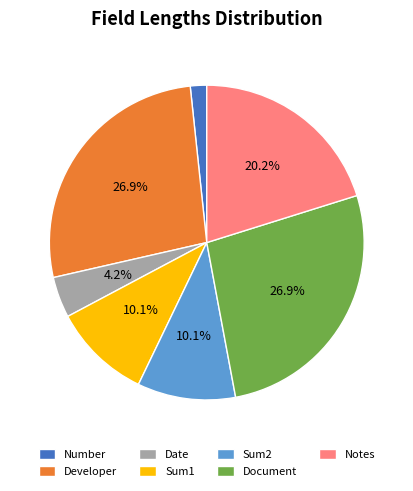

Is there any slice that represents more than half of the pie?

No